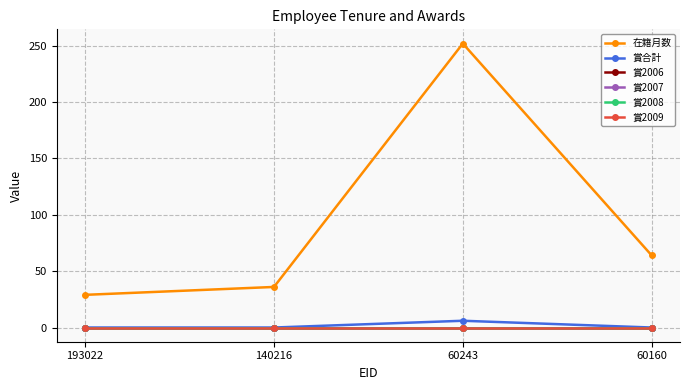

True or false: 賞合計 and 賞2008 cross at least once.

False